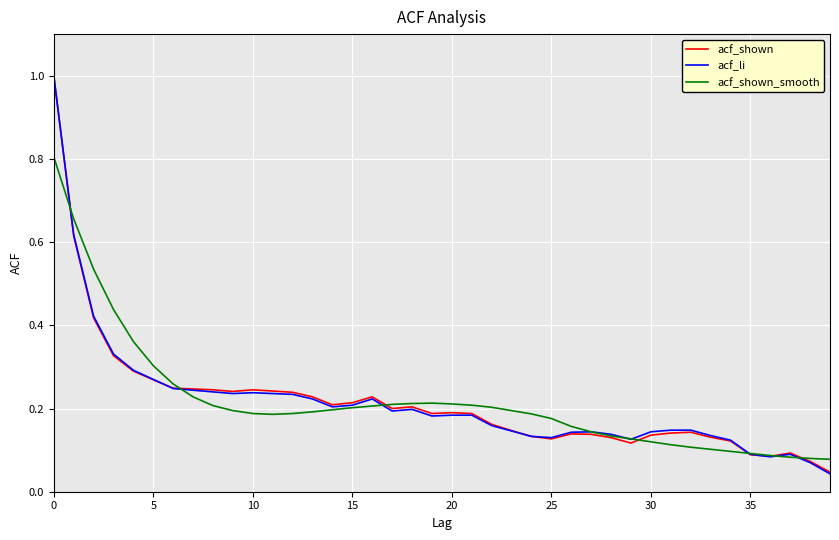

How many acf_shown_smooth values are between 0 and 1?

40